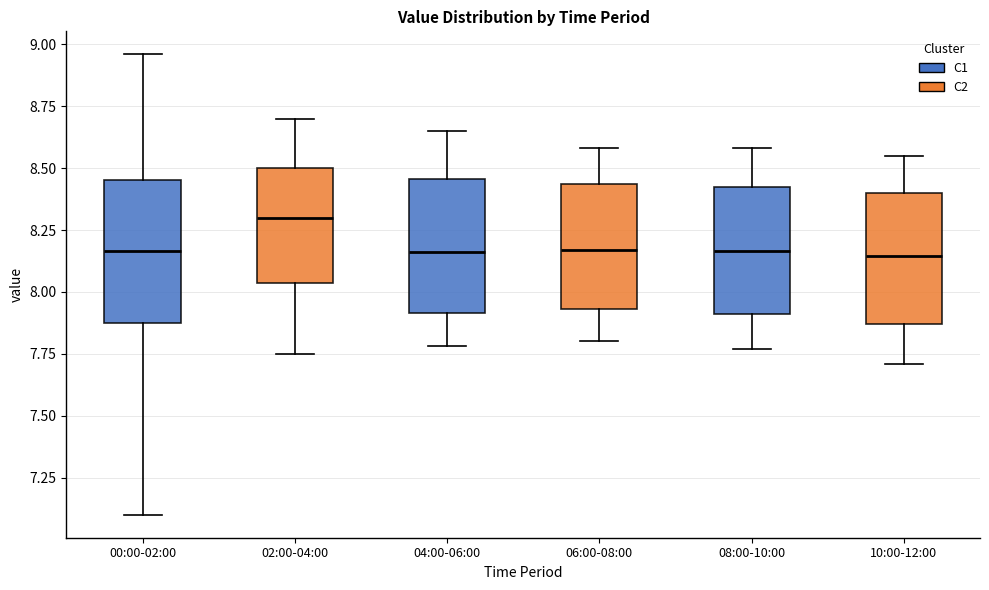

Where does the lower whisker of the box for 08:00-10:00 end on the y-axis? The values are not printed on the chart, so give them approximately, as read against the axis.

7.75